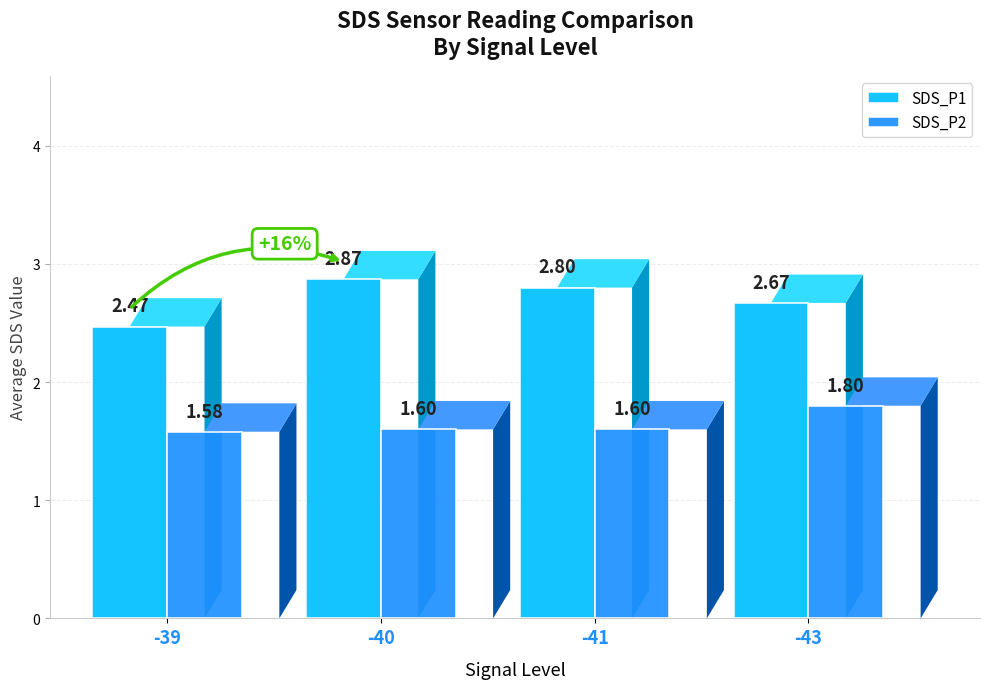

What is the sum of all SDS_P1 values?

10.8